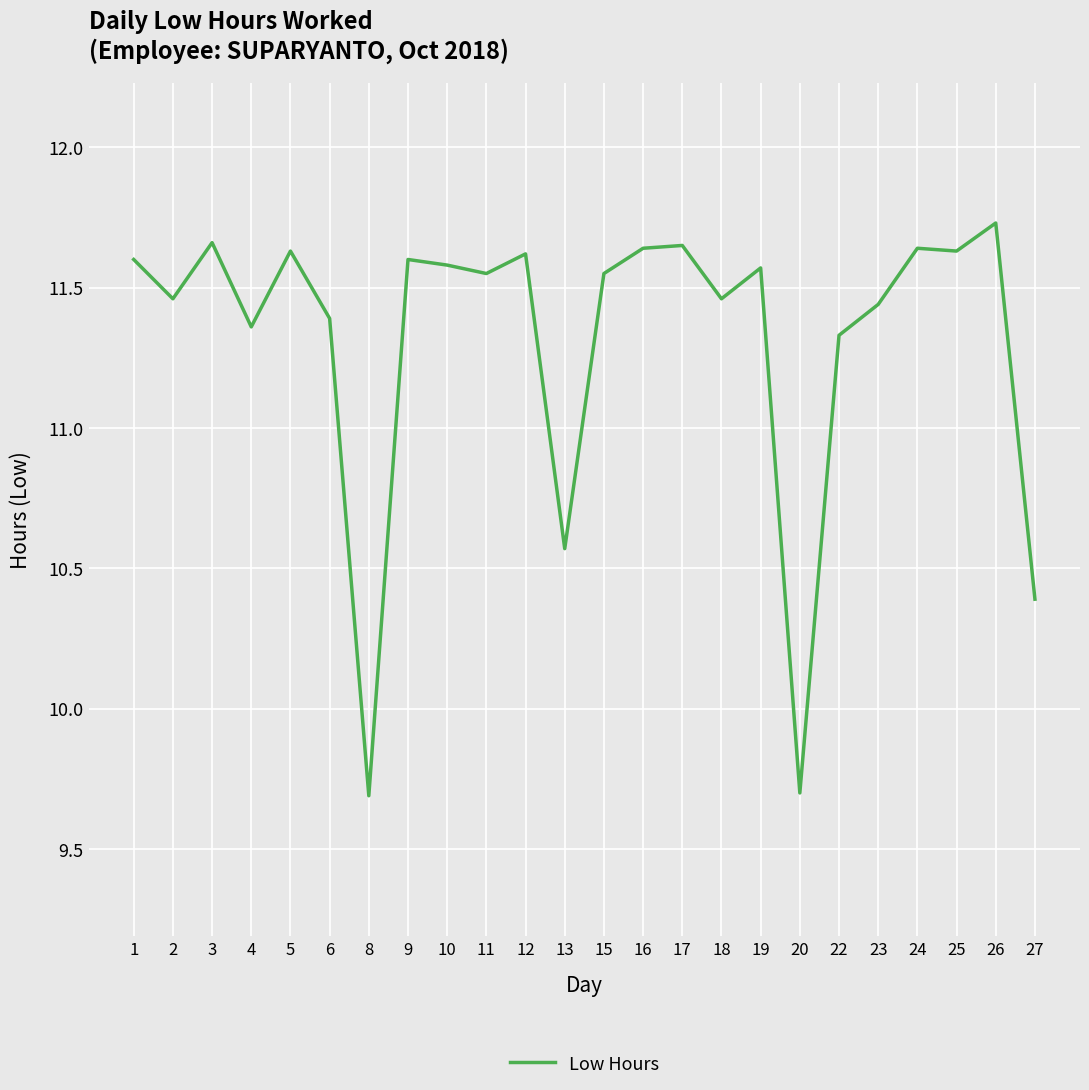

Where is the first local maximum?

3